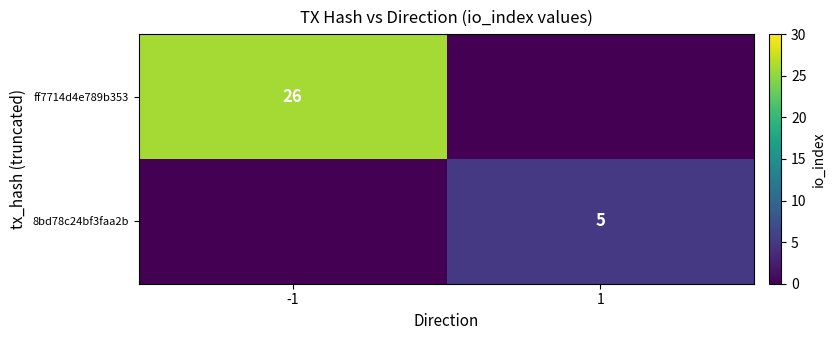

The 8bd78c24bf3faa2b series shows 7 at 1. True or false?

False